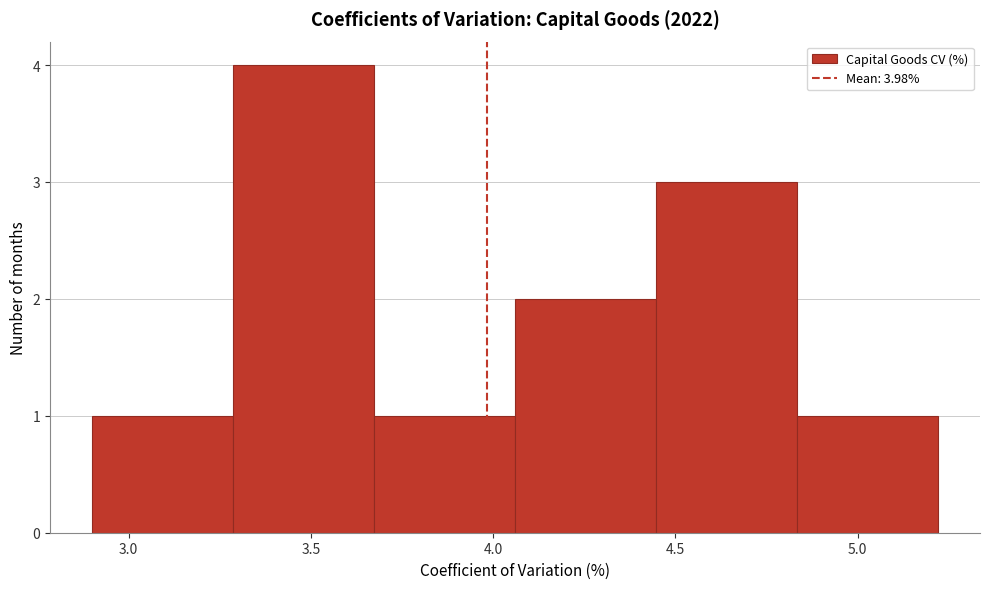

Which range on the x-axis has the tallest bar?

3.30 to 3.65